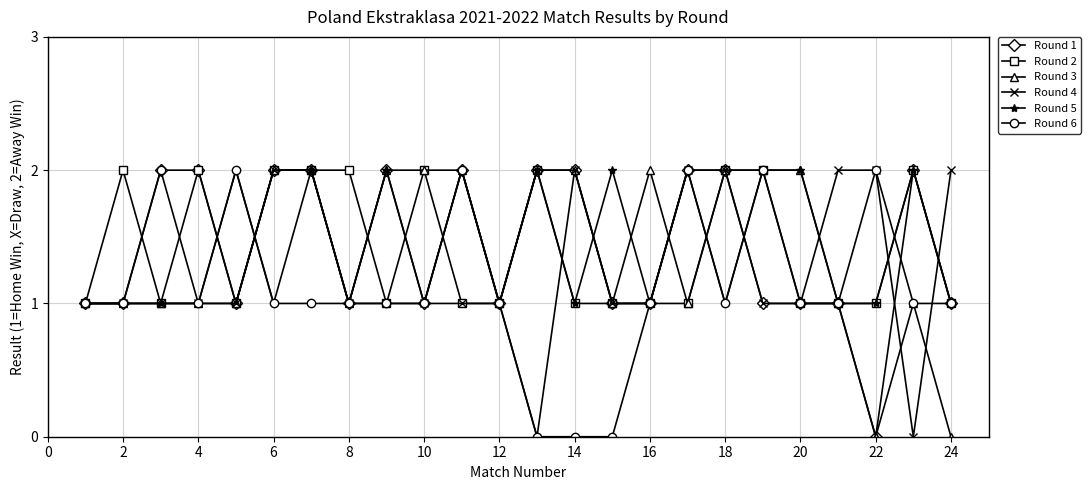

What is the value of the Round 3 point at the 17th from the left?

1